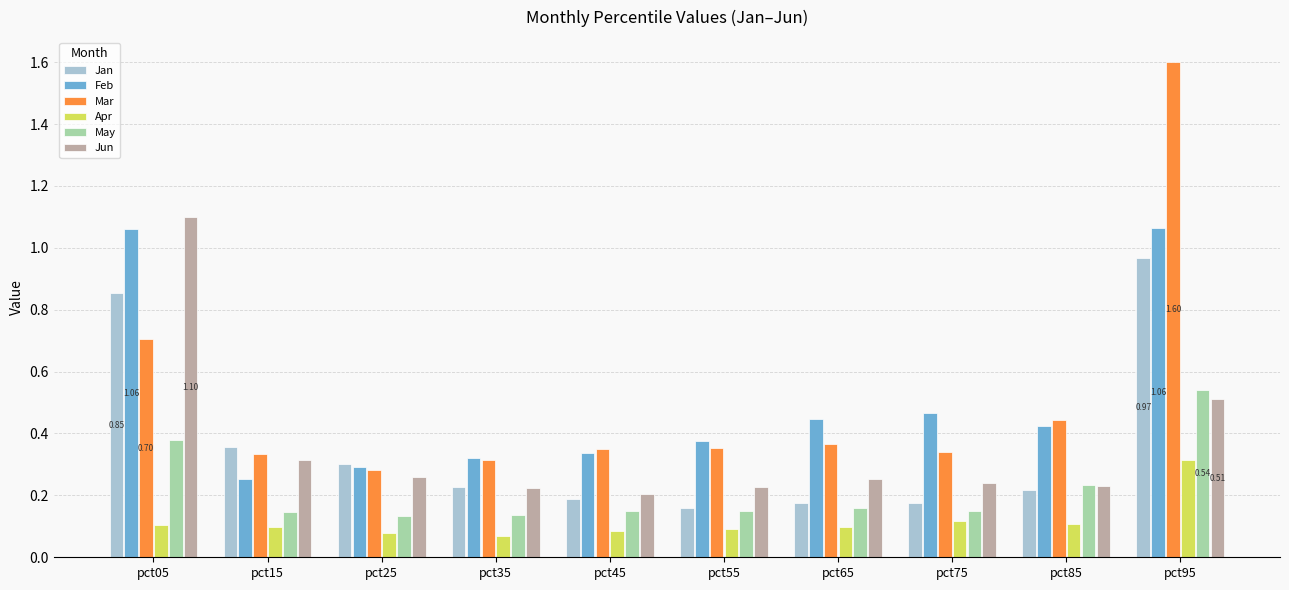

At which label does Mar reach its peak?

pct95